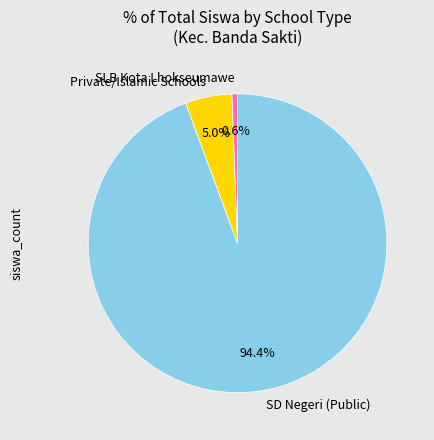

Rank the categories by value from lowest to highest.

SLB Kota Lhokseumawe, Private/Islamic Schools, SD Negeri (Public)